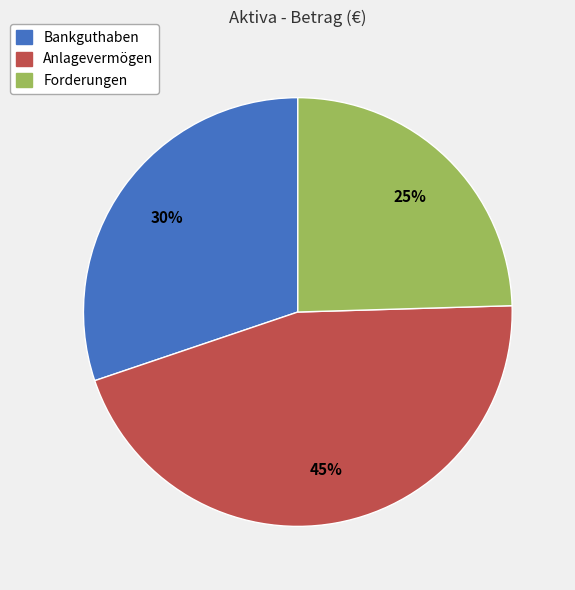

Approximately how many times larger is the value at Anlagevermögen compared to Bankguthaben?

1.5